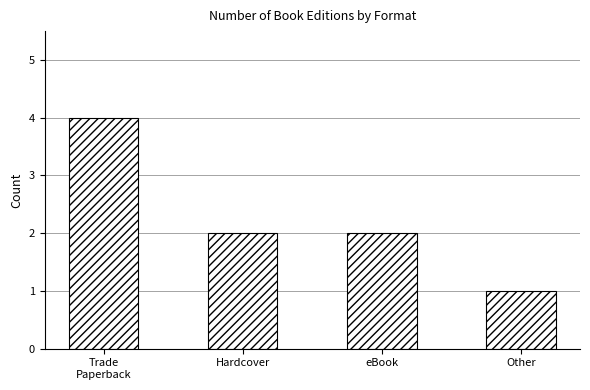

Reading left to right, extract all data points from this chart.

Trade
Paperback=4	Hardcover=2	eBook=2	Other=1